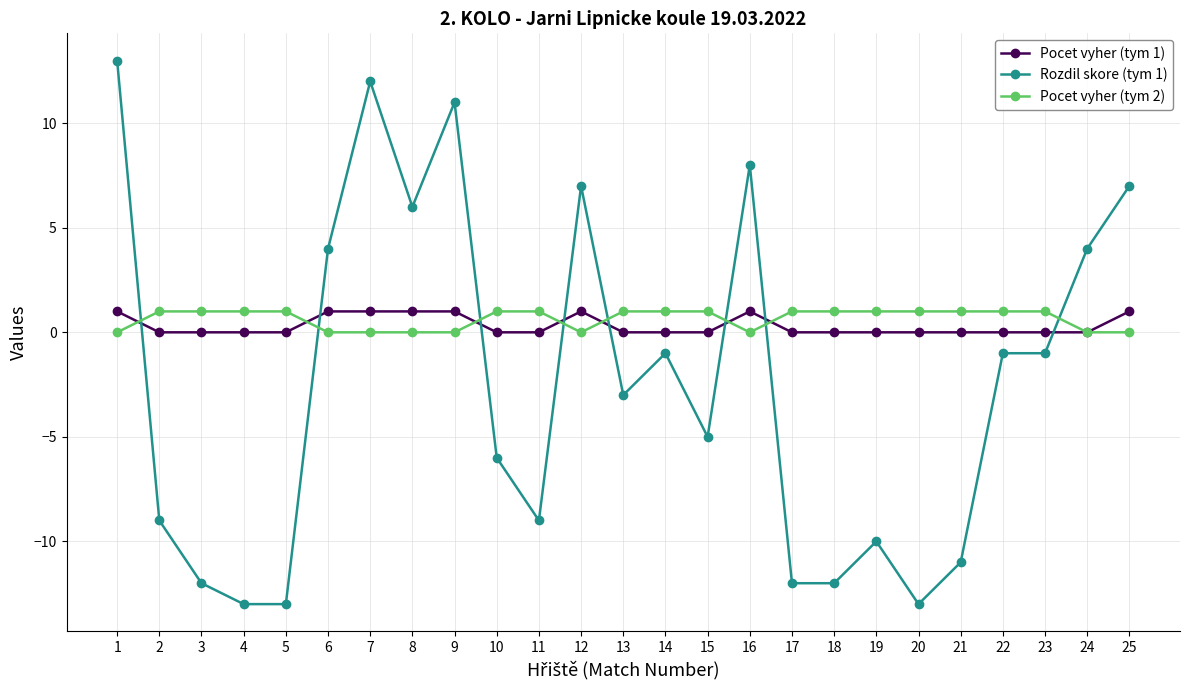

Count the number of data series in this chart.

3